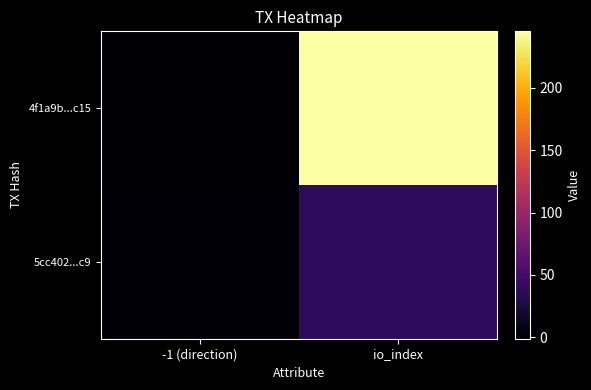

How many series are shown in this chart?

2